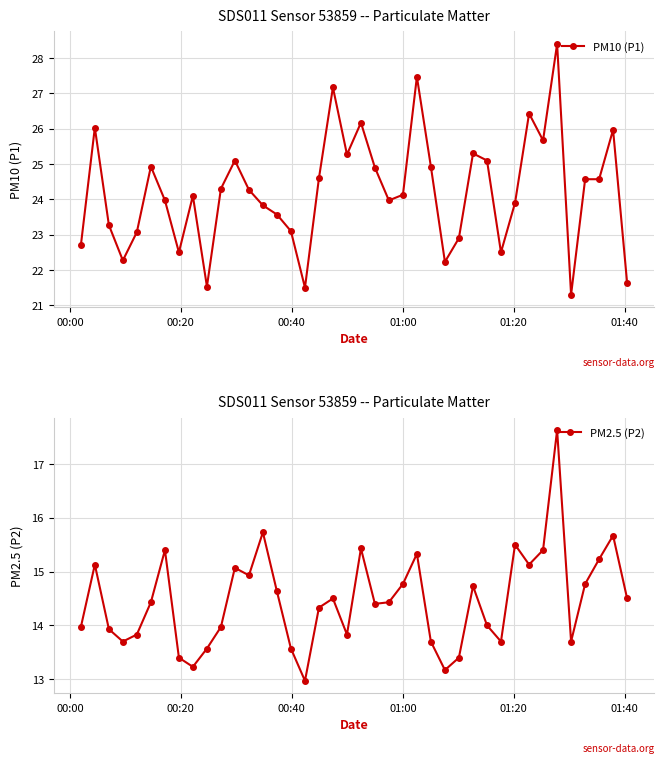

What is the maximum value for PM10 (P1)?

28.4